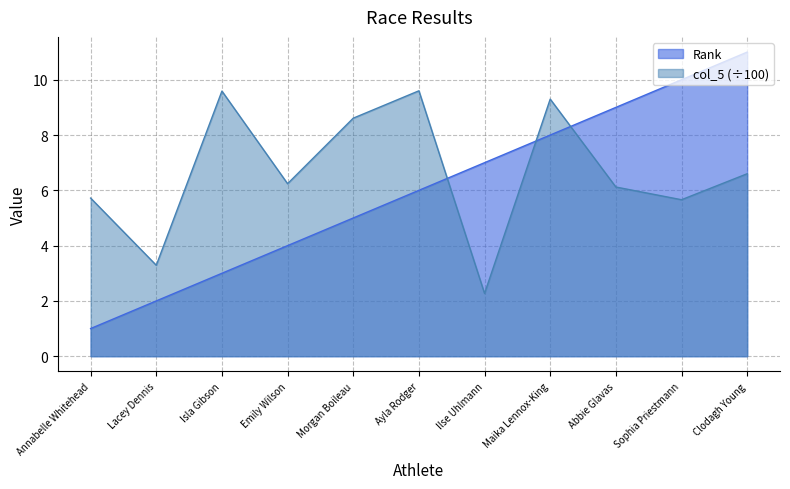

Where is the first local minimum for col_5?

Lacey Dennis